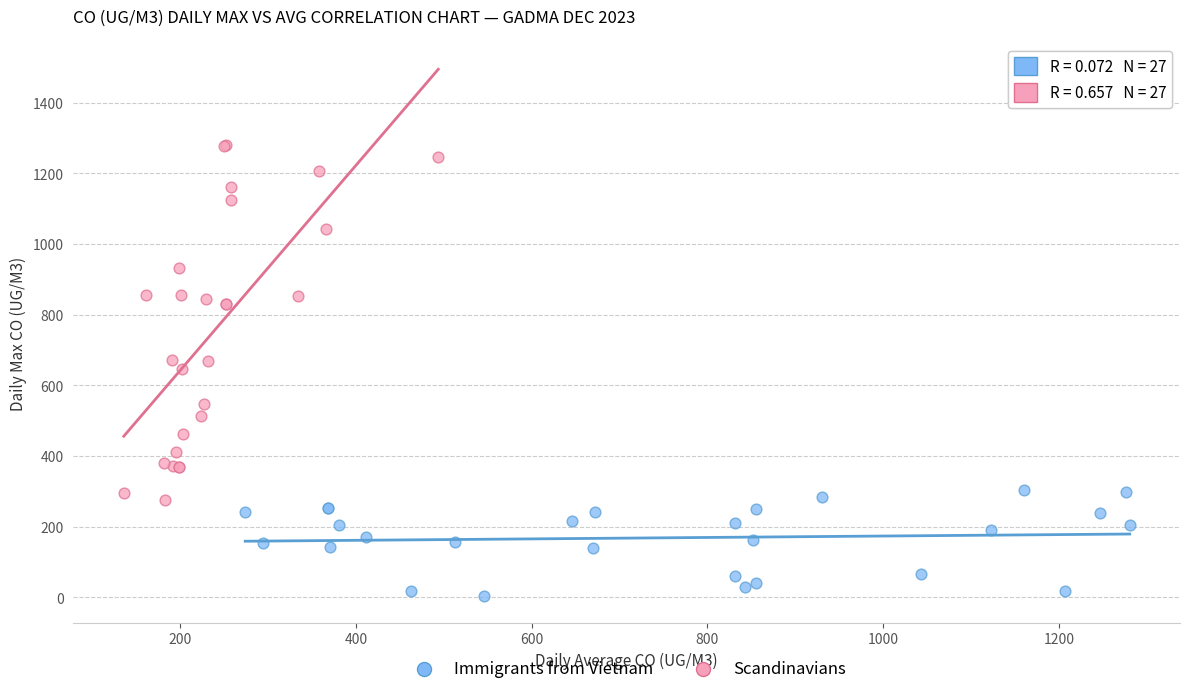

Which series has the widest spread of Y values?

Scandinavians